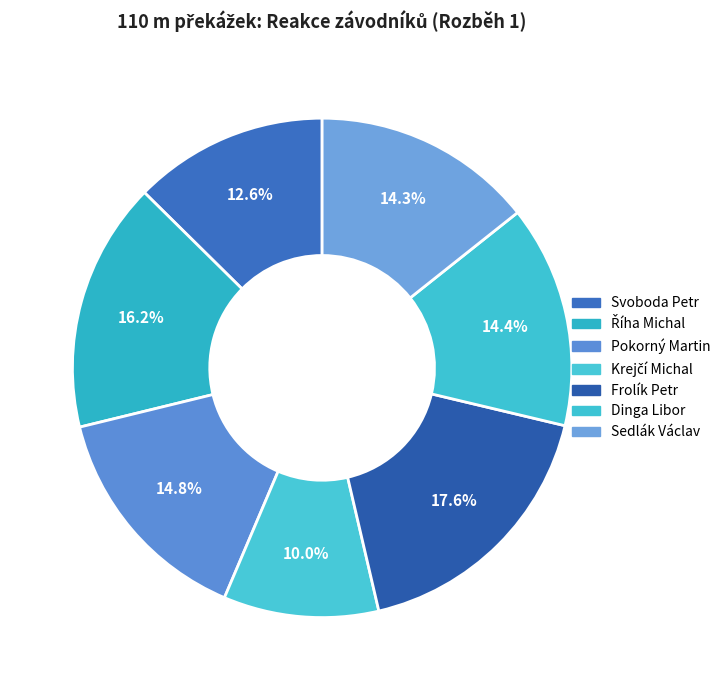

How many segments does this pie chart have?

7